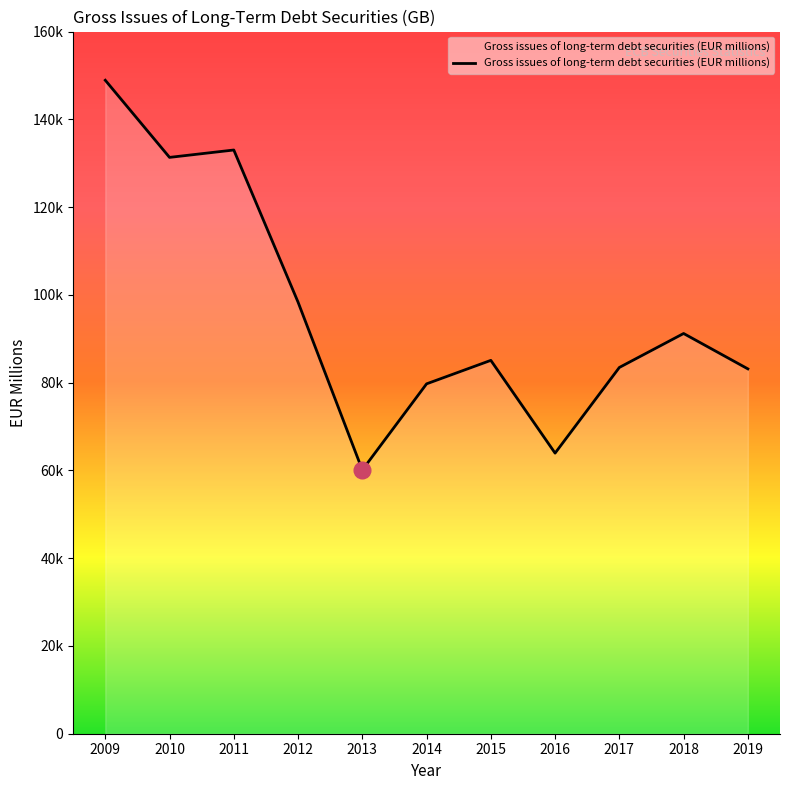

Is it true that the value at 2009 is 148903.0?

True